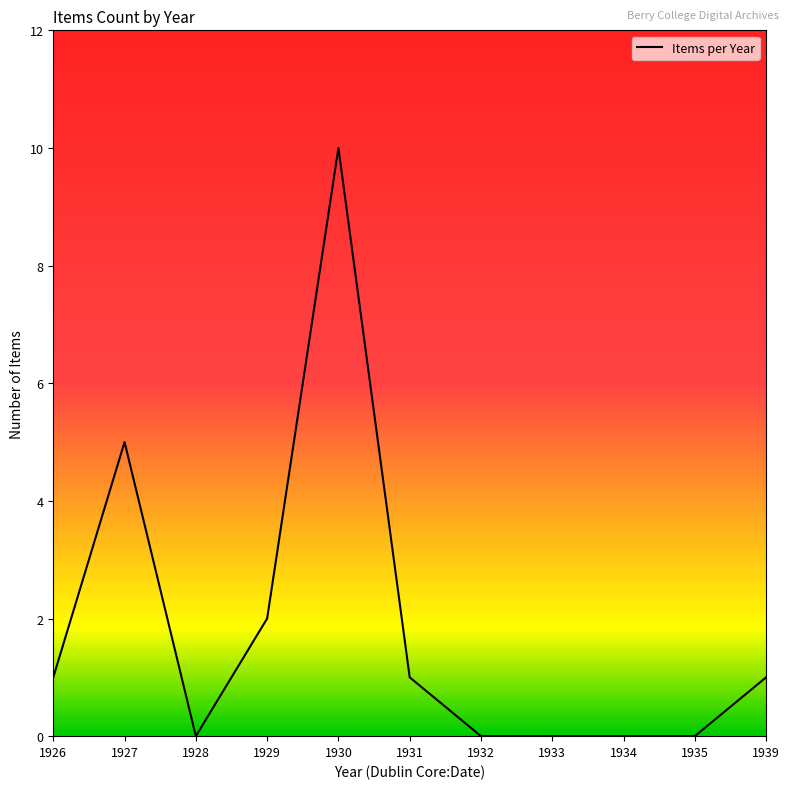

True or false: the data shows 1 at 1927.

False